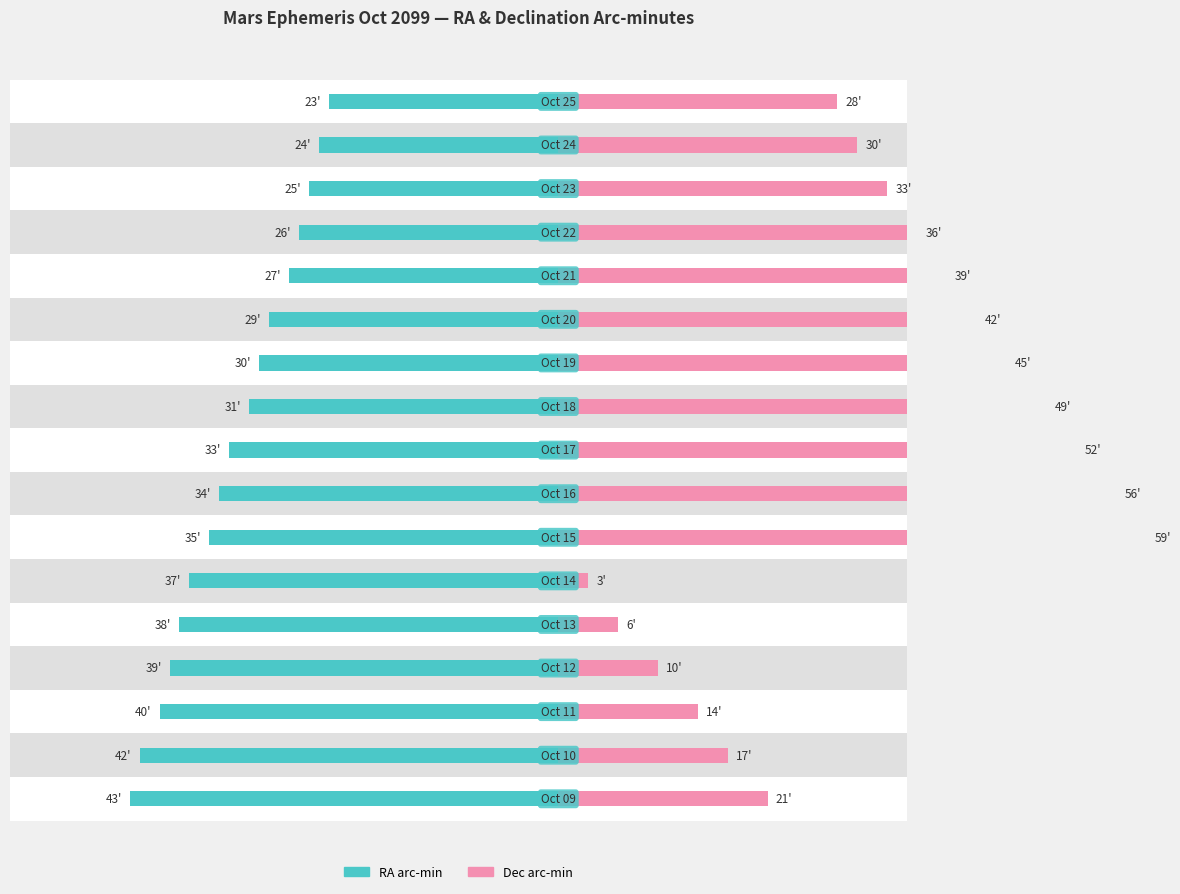

What is the sum of all RA arc-min values?

-556